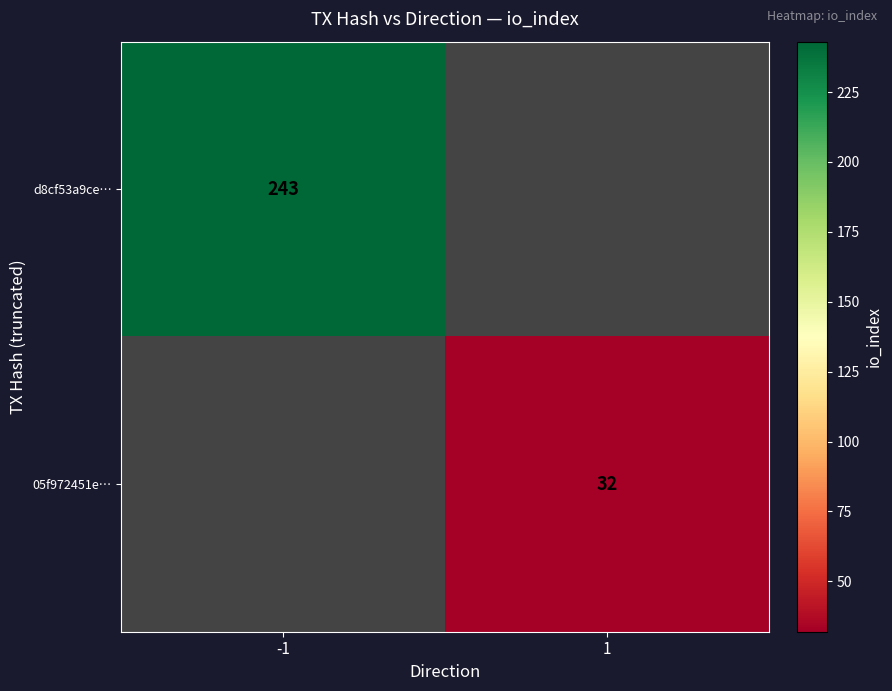

How many categories are shown in the chart?

2